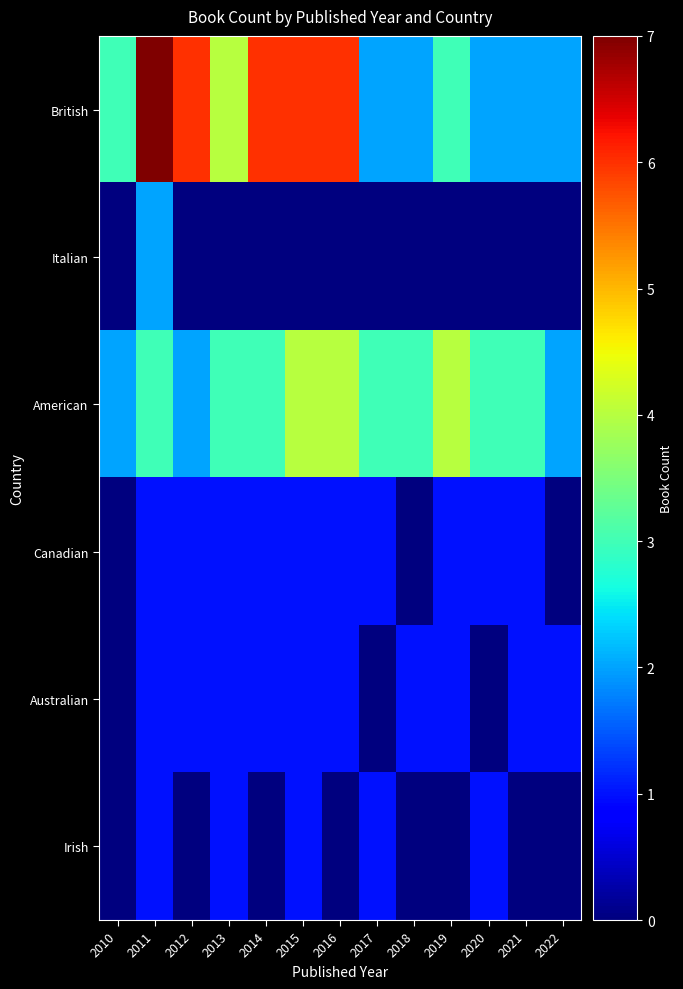

How many data points does each series have?

13